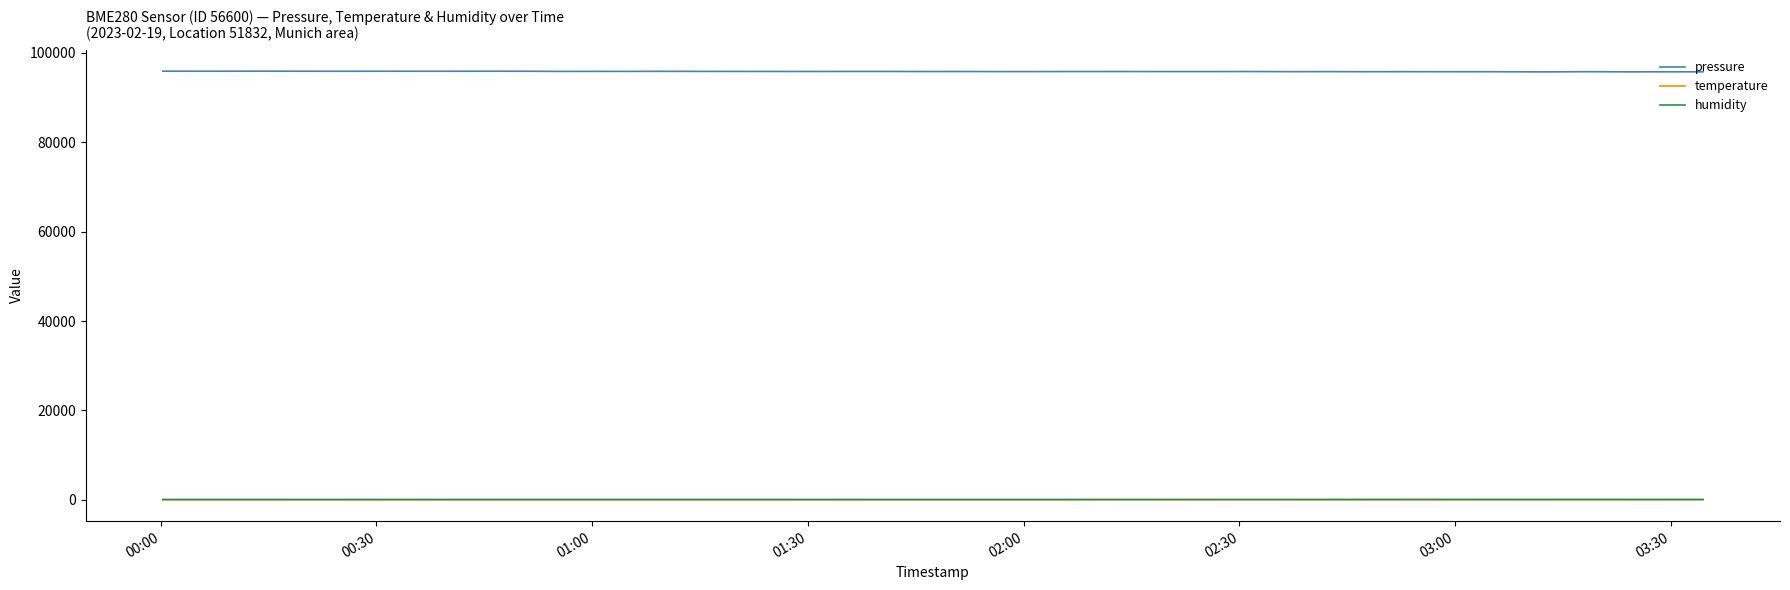

True or false: temperature and pressure cross at least once.

False